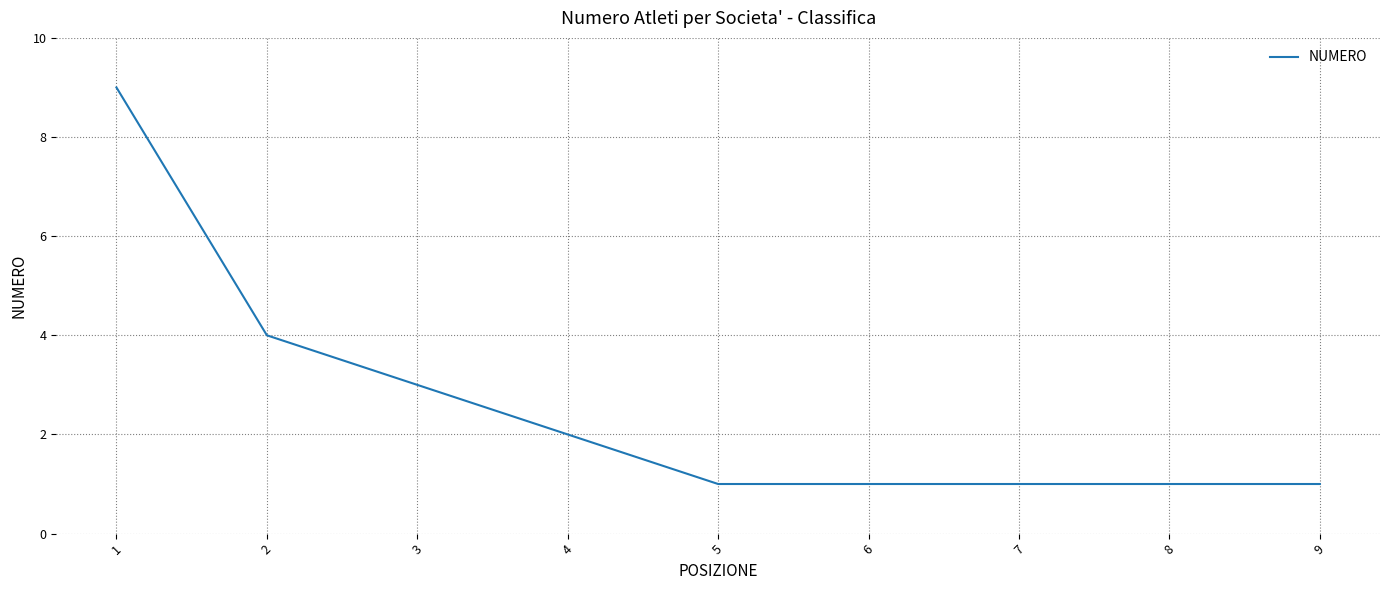

What is the maximum value shown in the chart?

9